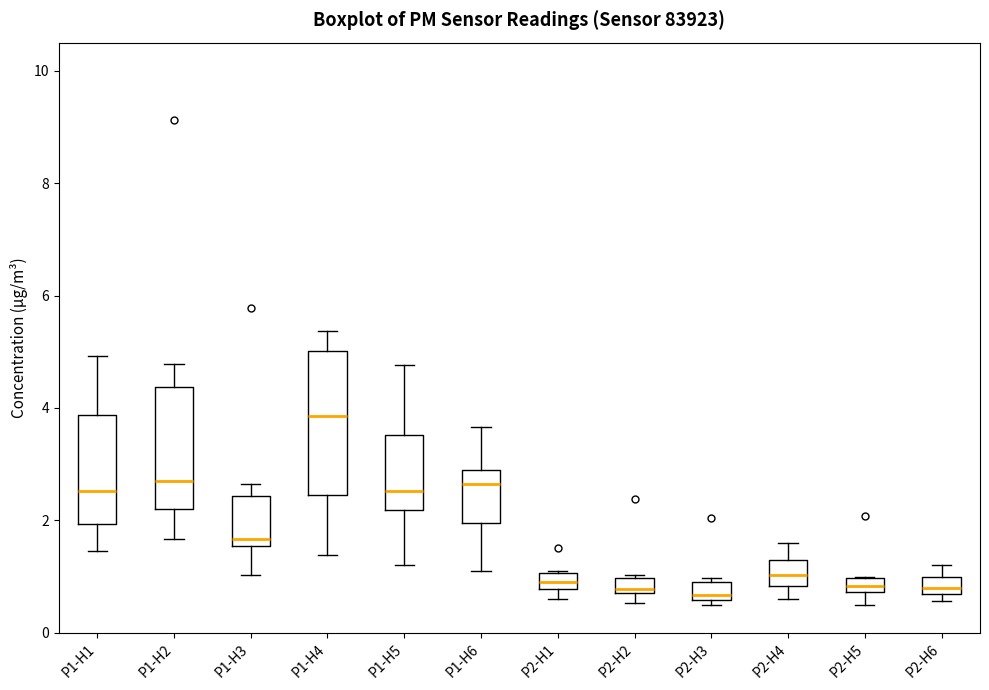

Which box's median line is the highest?

P1-H4